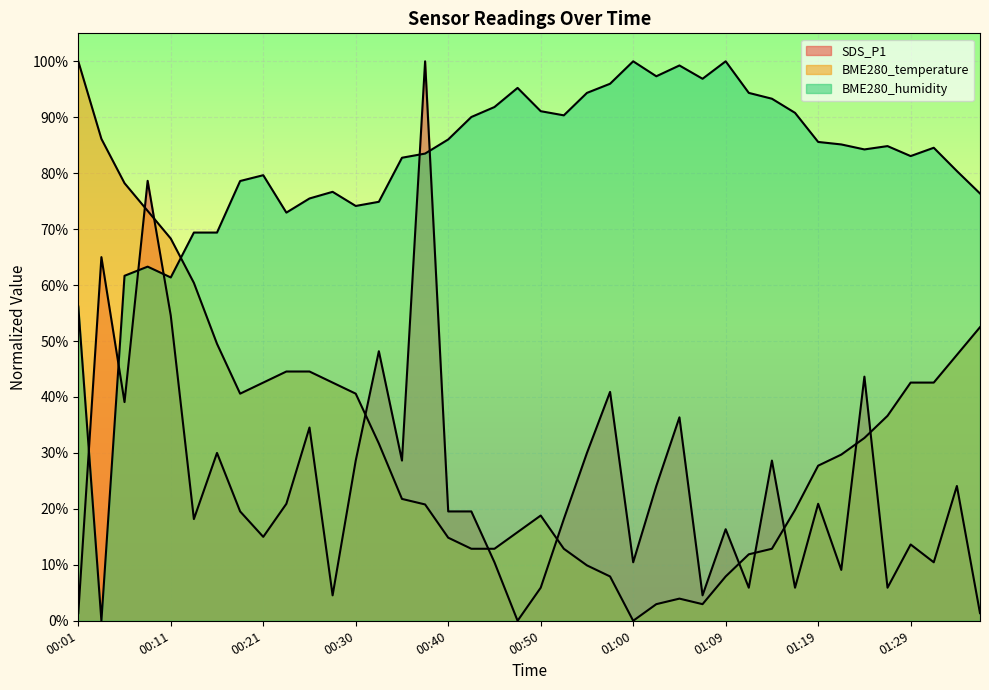

What is the average value of the SDS_P1 series?

24.8